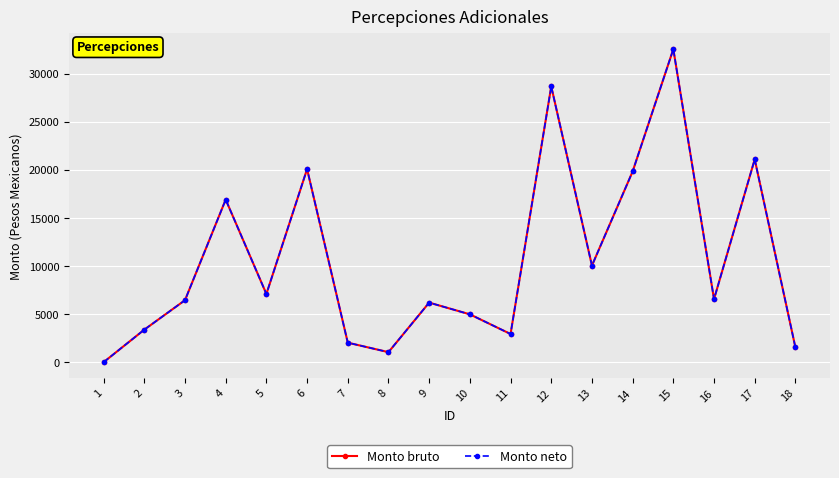

Does the chart have visible grid lines?

Yes